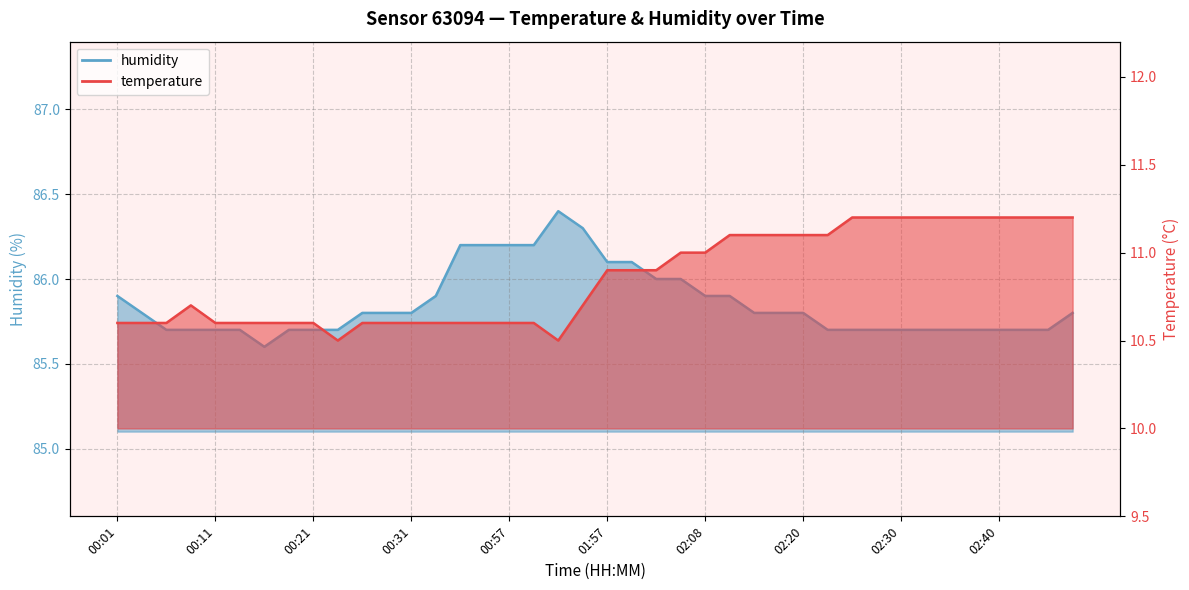

Which series has the largest total across all categories?

humidity